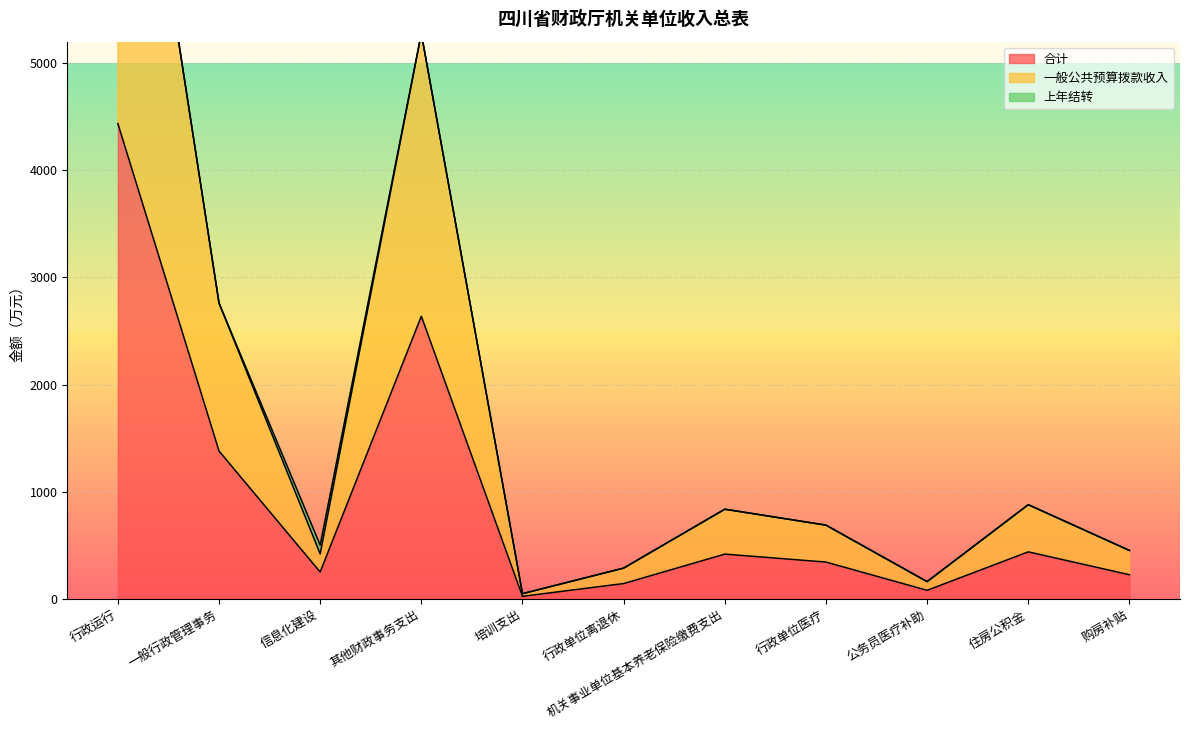

The value of 一般公共预算拨款收入 at 行政运行 is 8871.4. True or false?

True